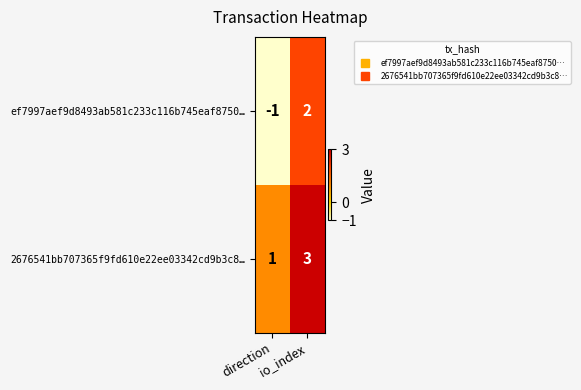

List the series in order of their overall mean, highest first.

2676541bb707365f9fd610e22ee03342cd9b3c8…, ef7997aef9d8493ab581c233c116b745eaf8750…